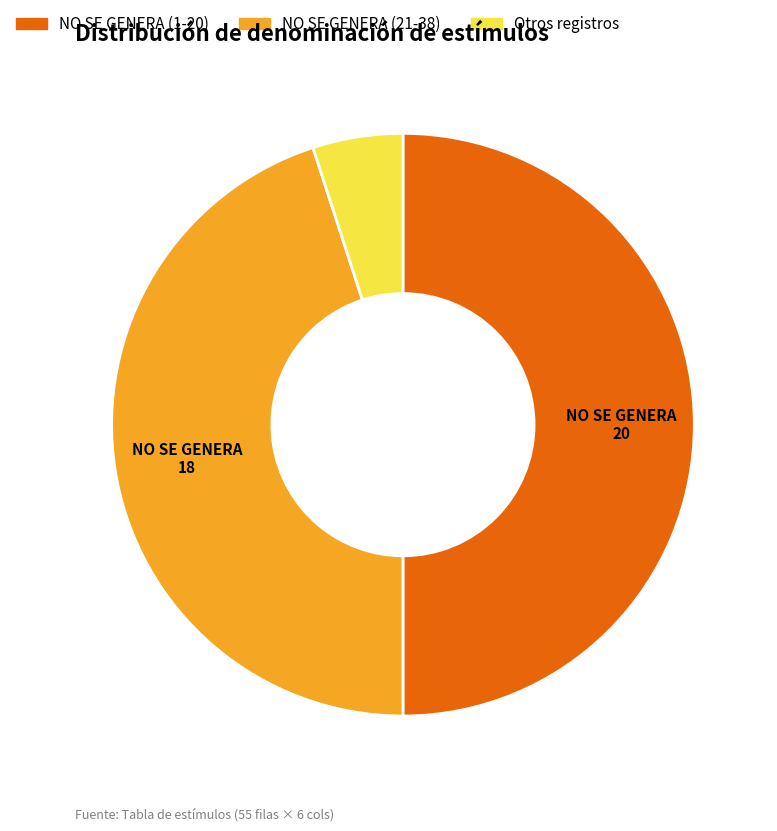

Between NO SE GENERA (1-20) and Otros registros, which is larger?

NO SE GENERA (1-20)